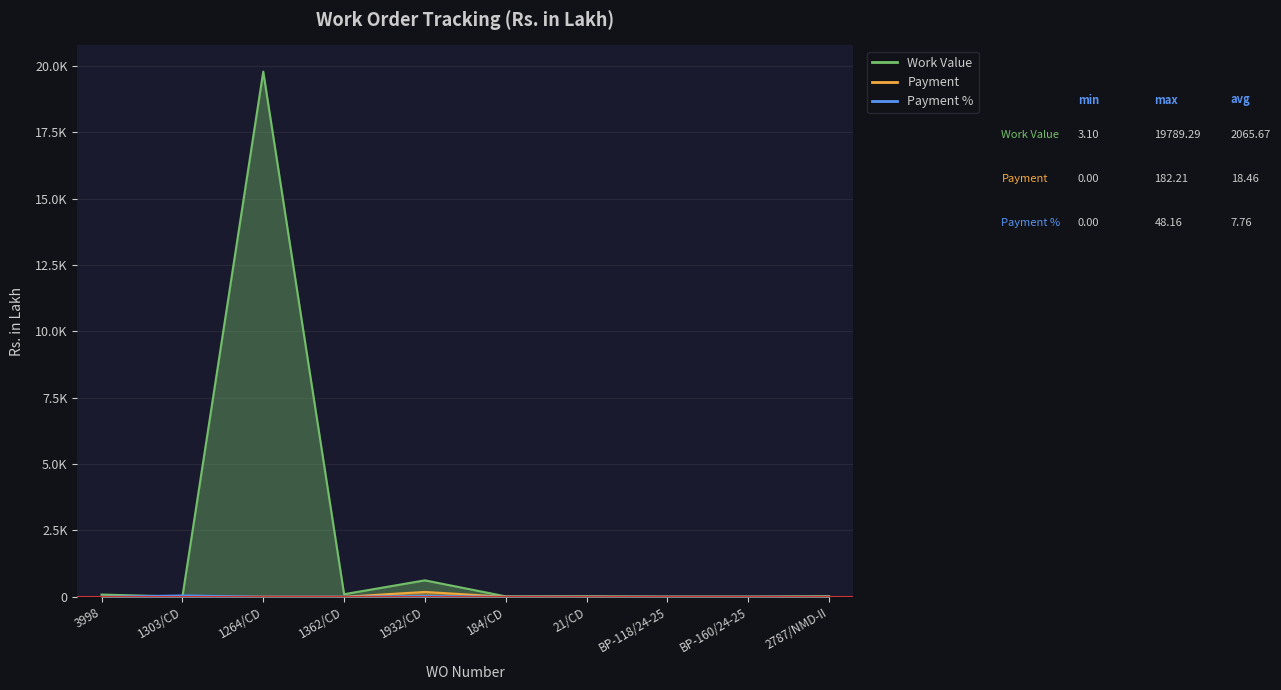

True or false: Work Value has more than 1 points higher than both neighbors.

True